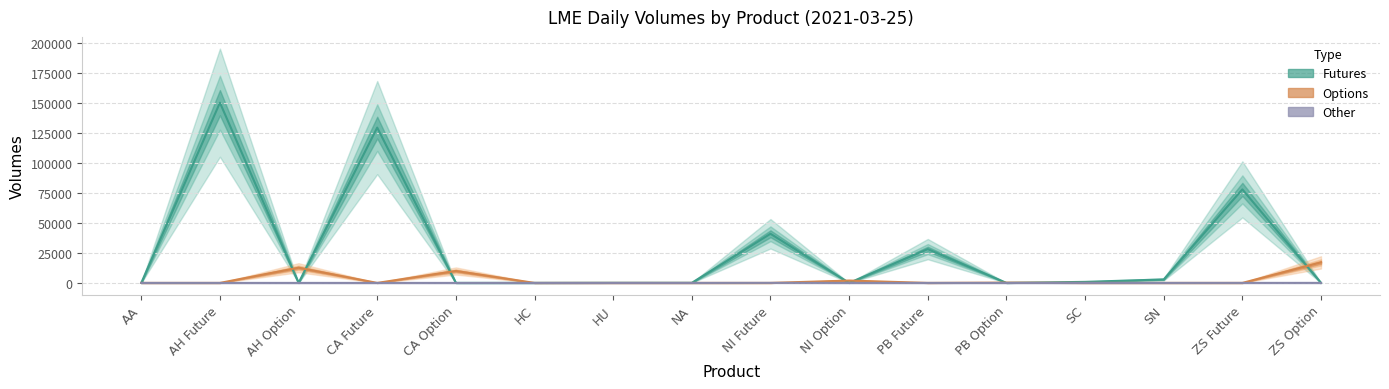

True or false: Futures and Options cross at least once.

True